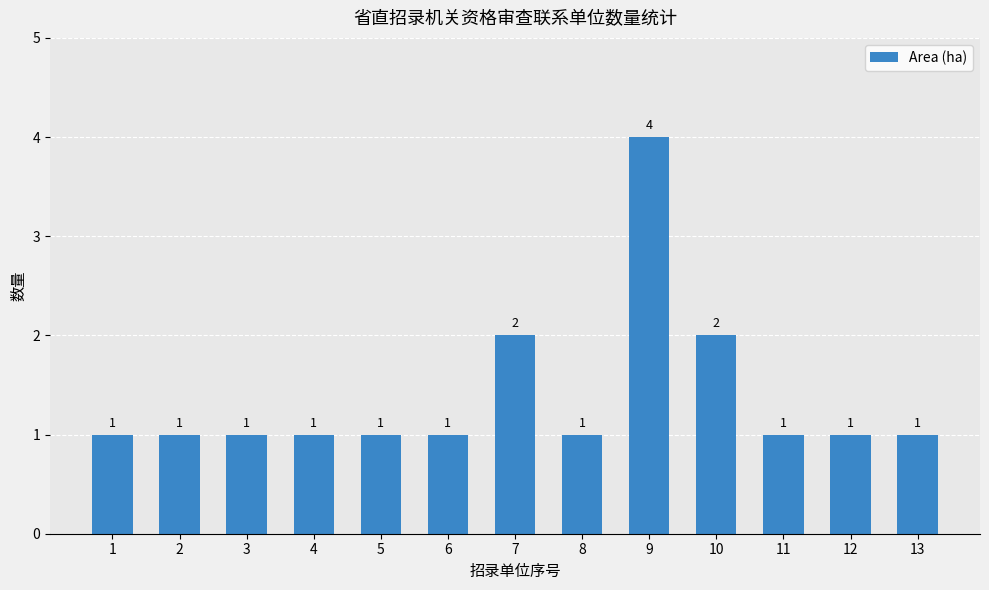

Reading left to right, transcribe all the data shown in this chart.

1	1	1	1	1	1	2	1	4	2	1	1	1